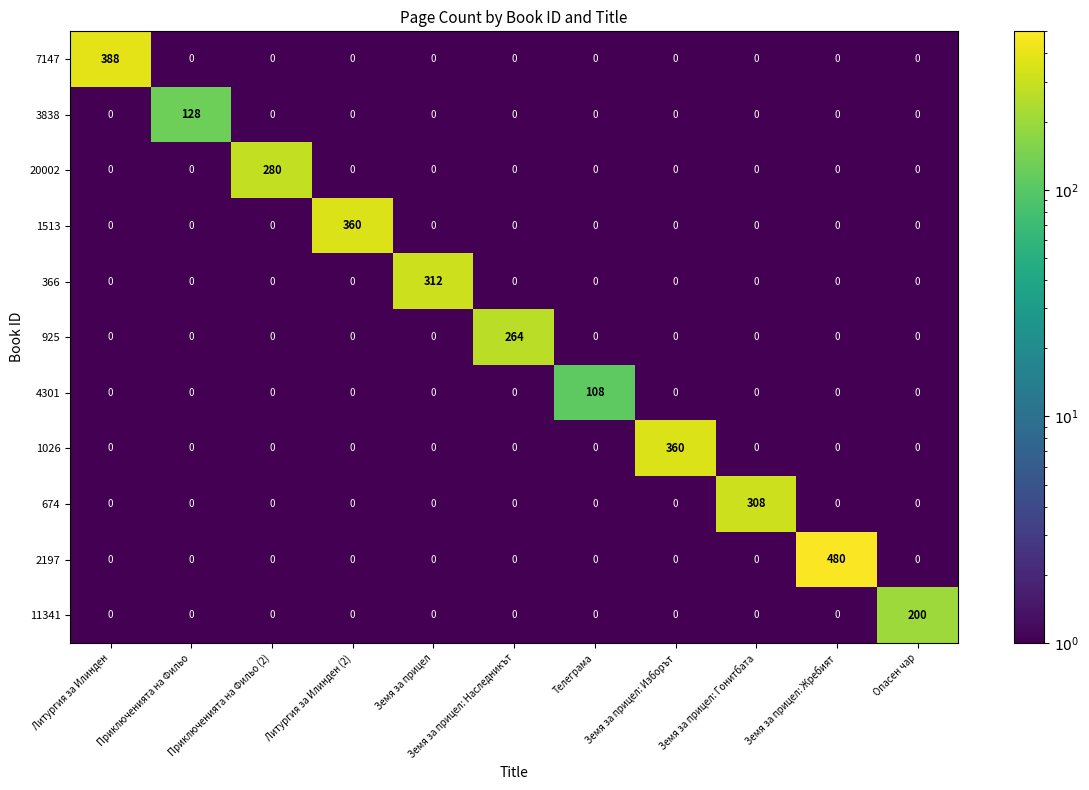

How many data points does each series have?

11